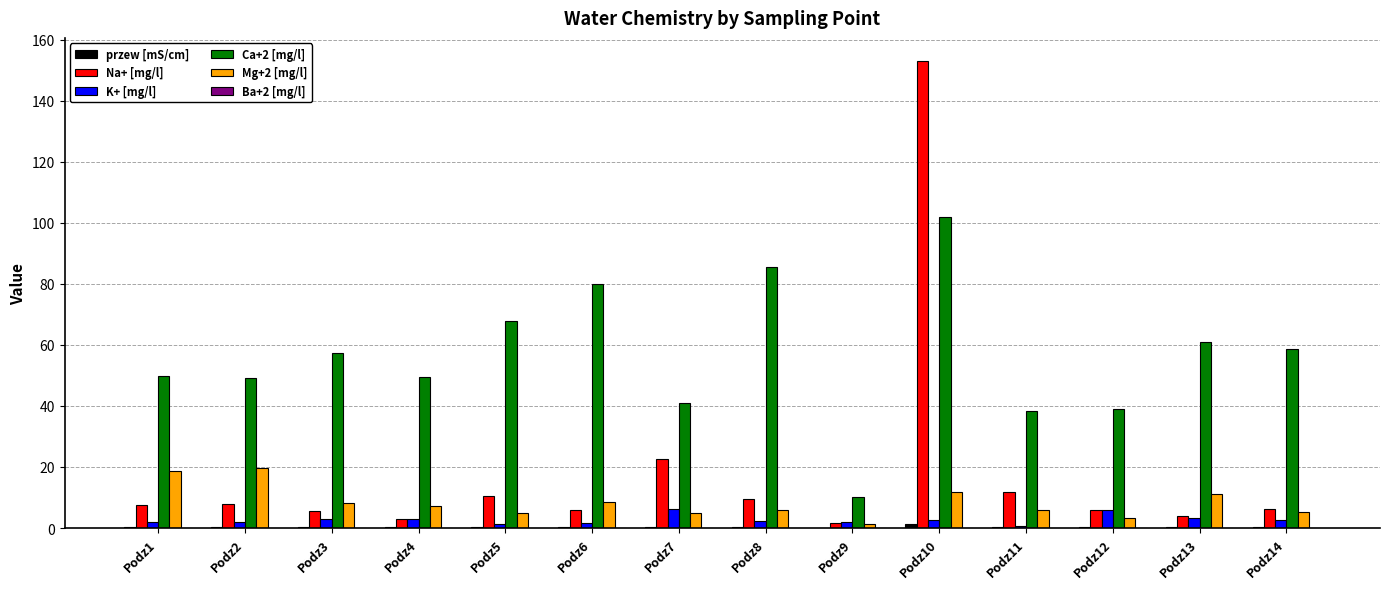

At which category is the sum across all series the highest?

Podz10